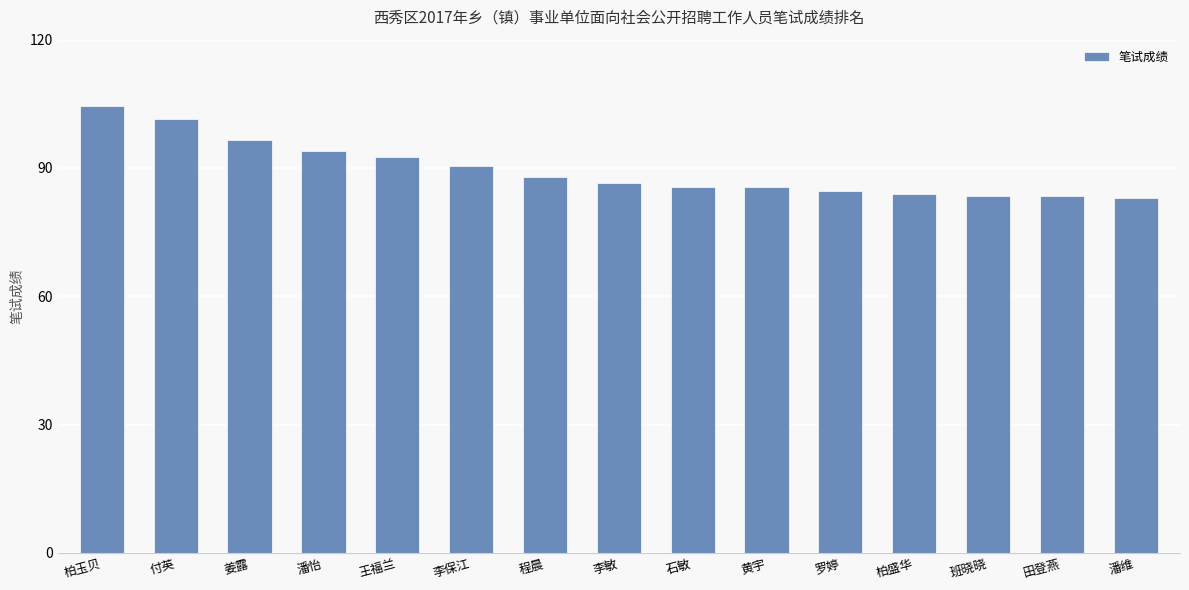

Reading left to right, transcribe all the data shown in this chart.

104.5	101.5	96.5	94.0	92.5	90.5	88.0	86.5	85.5	85.5	84.5	84.0	83.5	83.5	83.0